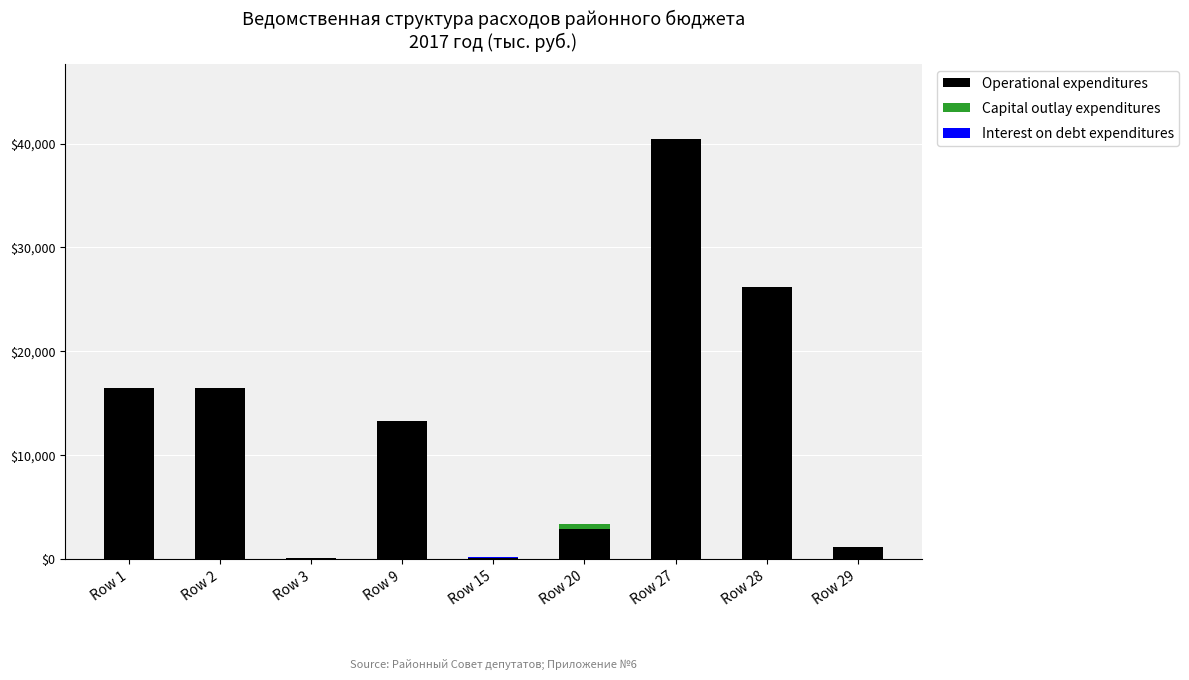

At which category is the sum across all series the highest?

Row 27